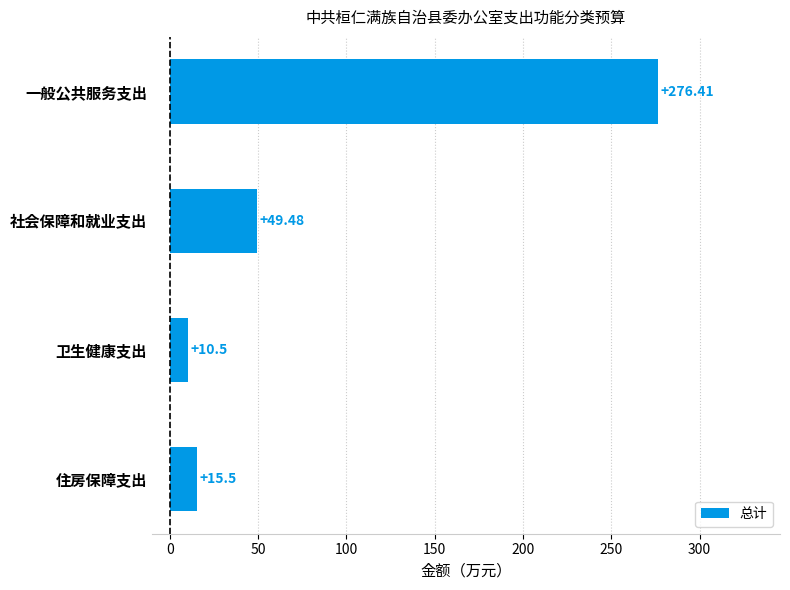

What is the label of the 3rd bar from the top?

卫生健康支出